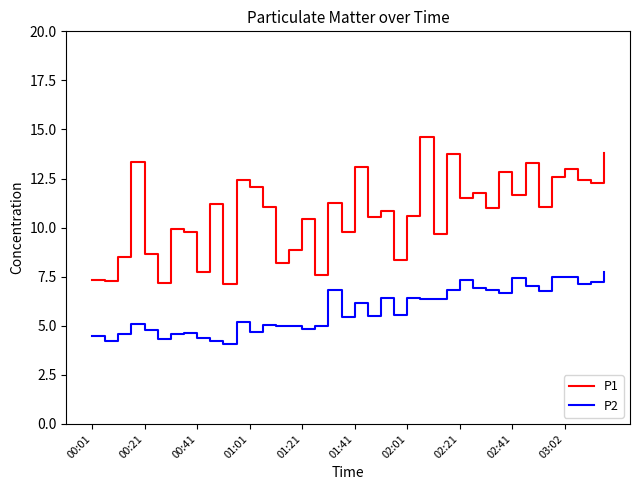

What is the greatest value displayed?

14.6